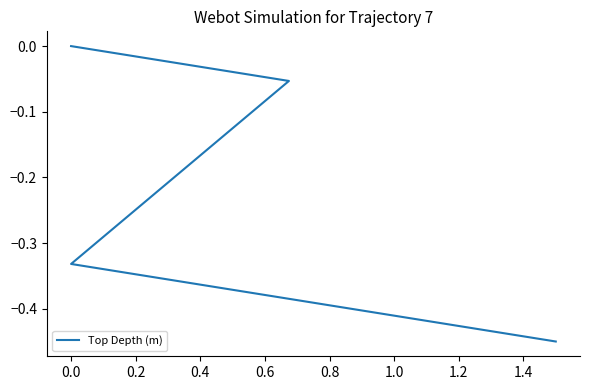

Which has a higher value, 0.6 or 0.8?

0.6